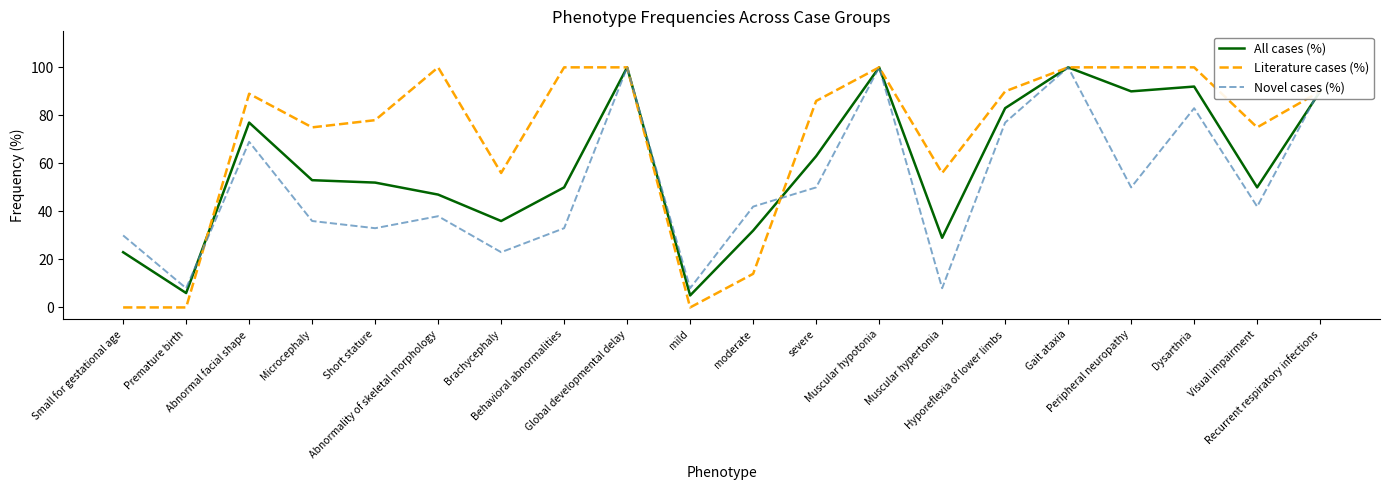

Which series ends up on top after the final intersection of All cases (%) and Novel cases (%)?

Novel cases (%)